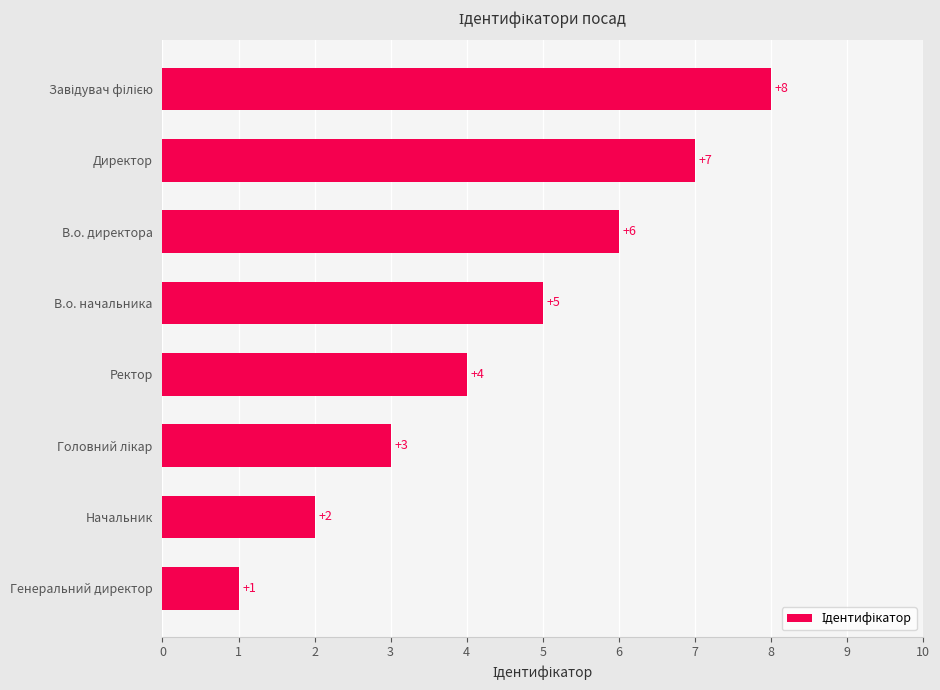

What is the value of the 7th bar from the top?

2